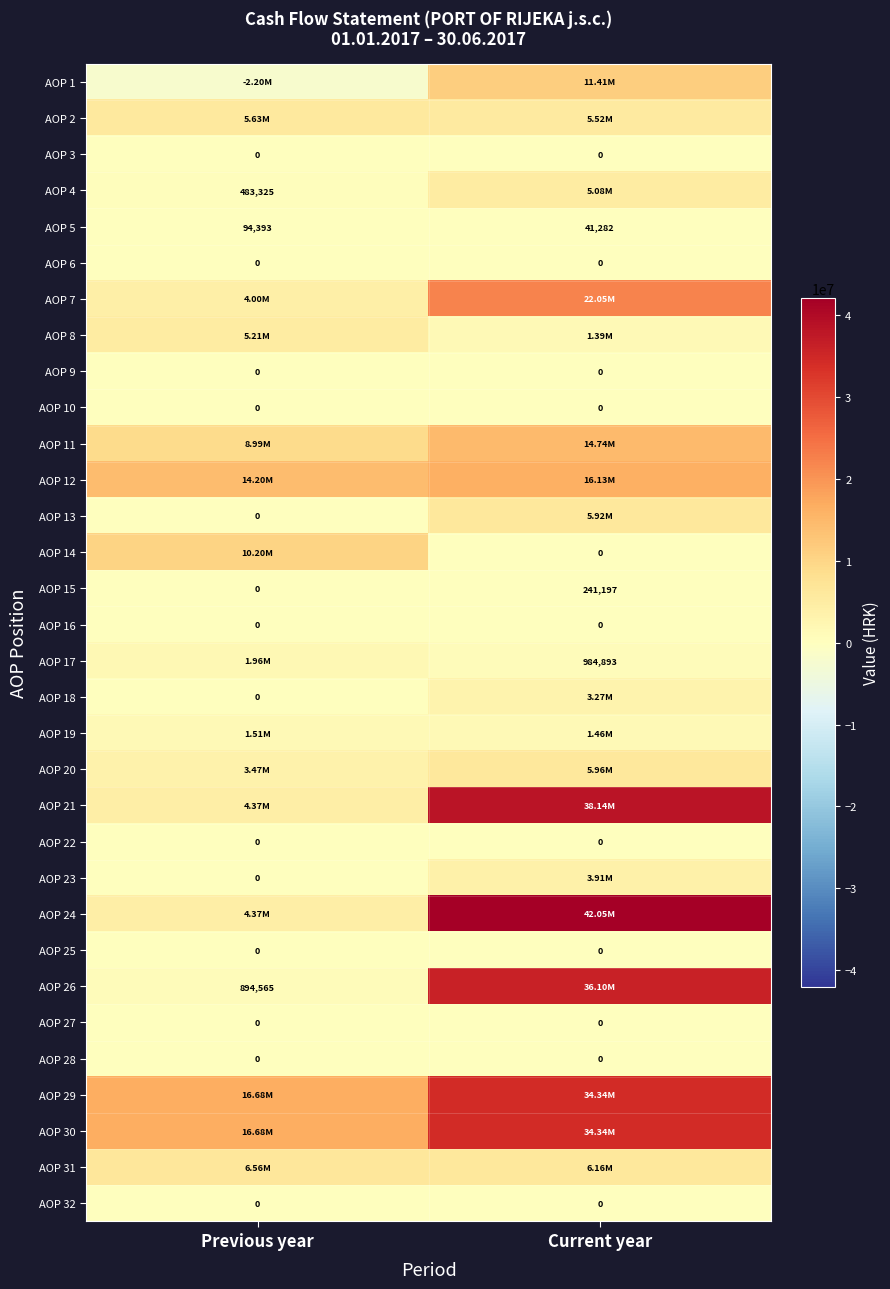

What is the sum of all AOP 15 values?

241197